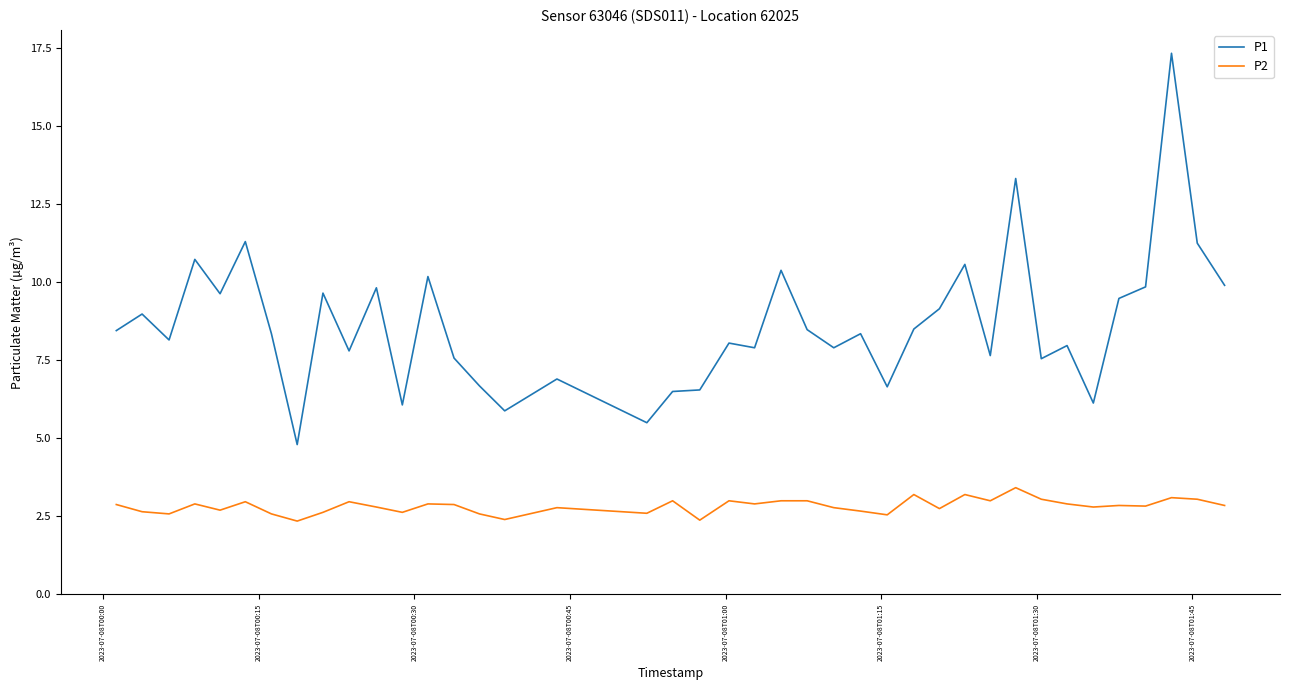

Which series has the widest spread of values?

P1